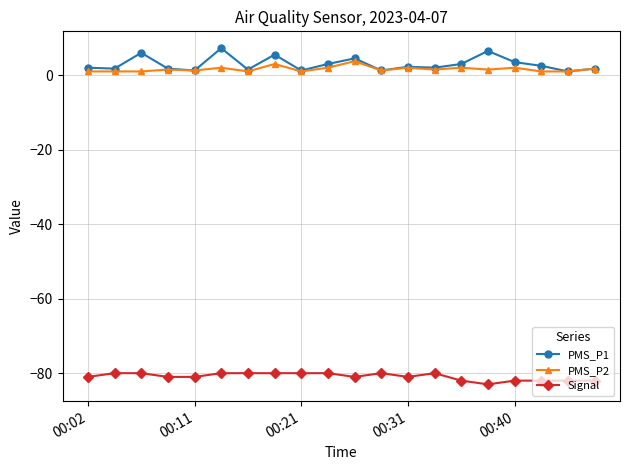

What is the smallest value displayed?

-83.0